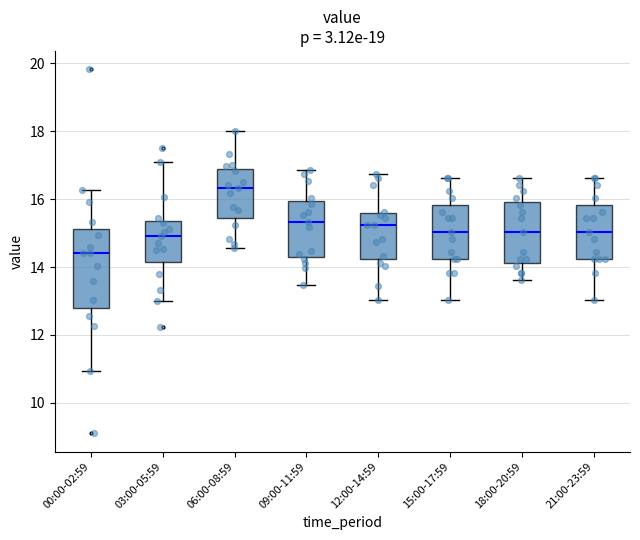

Which box's median line is the highest?

06:00-08:59